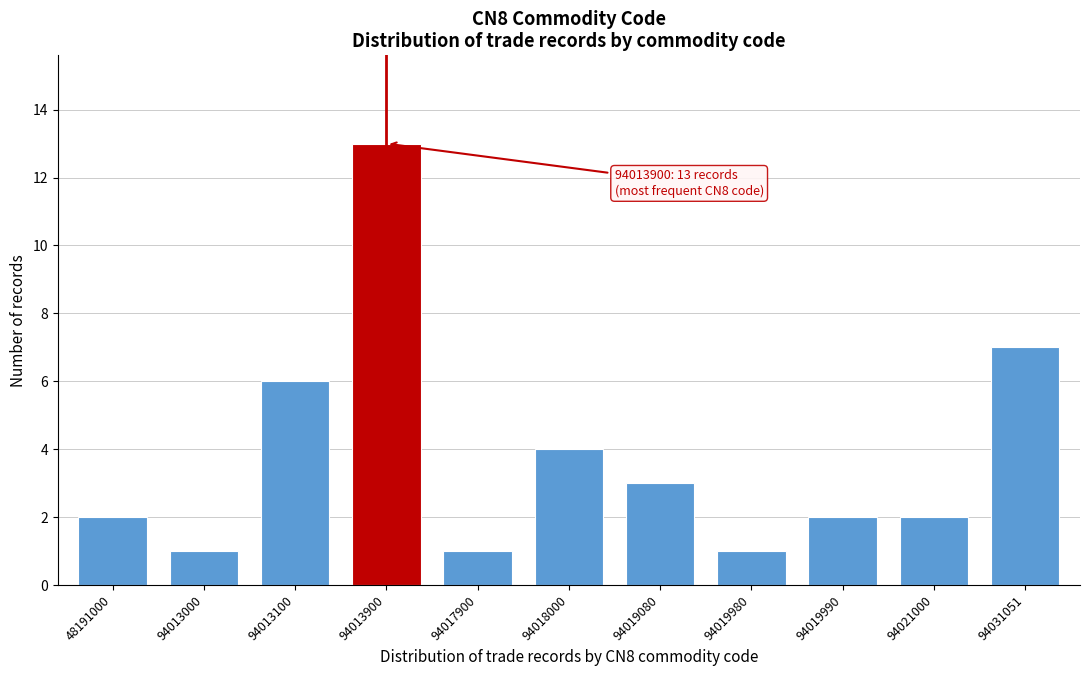

Reading left to right, list all the values displayed in this chart.

2	1	6	13	1	4	3	1	2	2	7